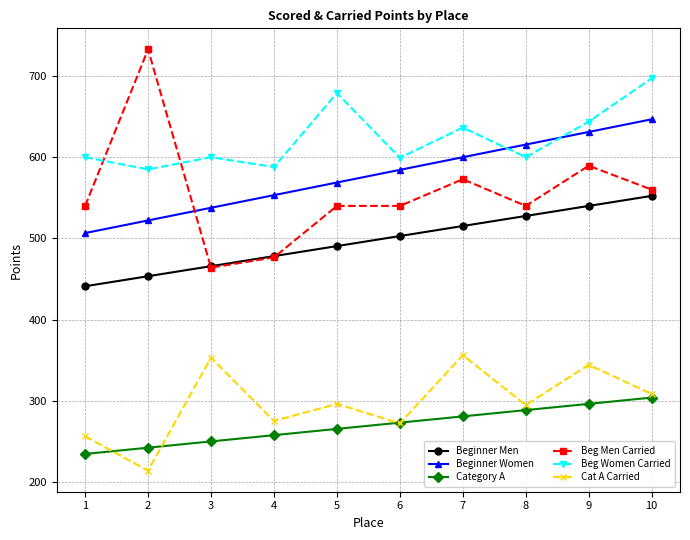

What is the spread (max minus min) of values at 3?

350.1